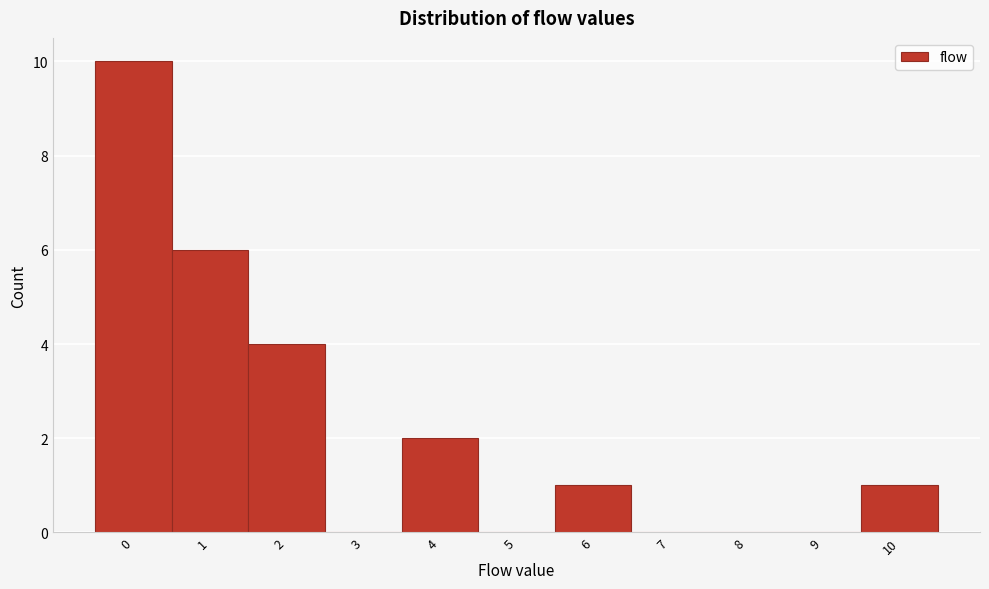

Reading left to right, list all the values displayed in this chart.

0=10	1=6	2=4	3=0	4=2	5=0	6=1	7=0	8=0	9=0	10=1